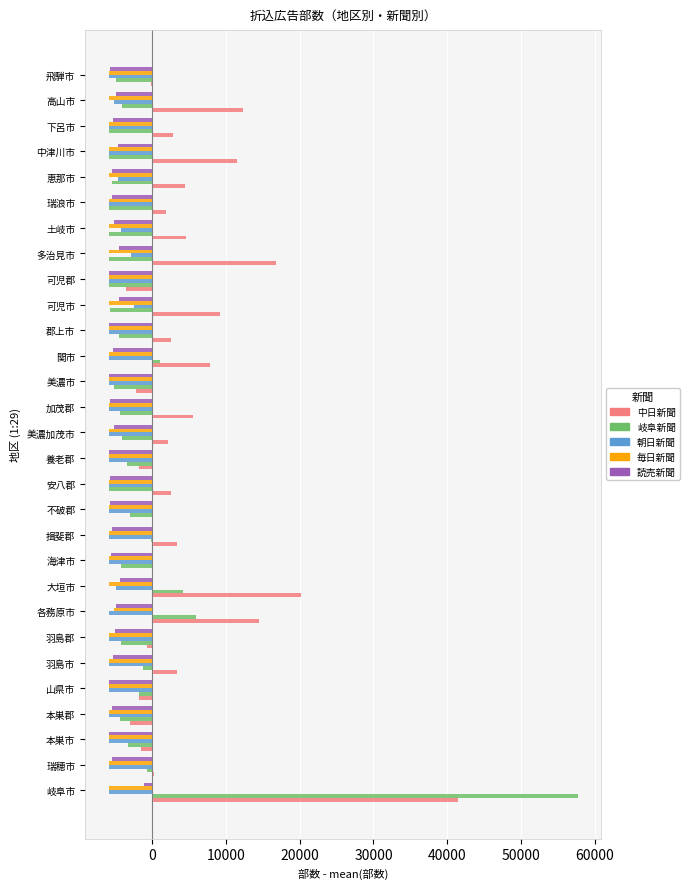

Read the 岐阜新聞 value at 恵那市.

-5415.1